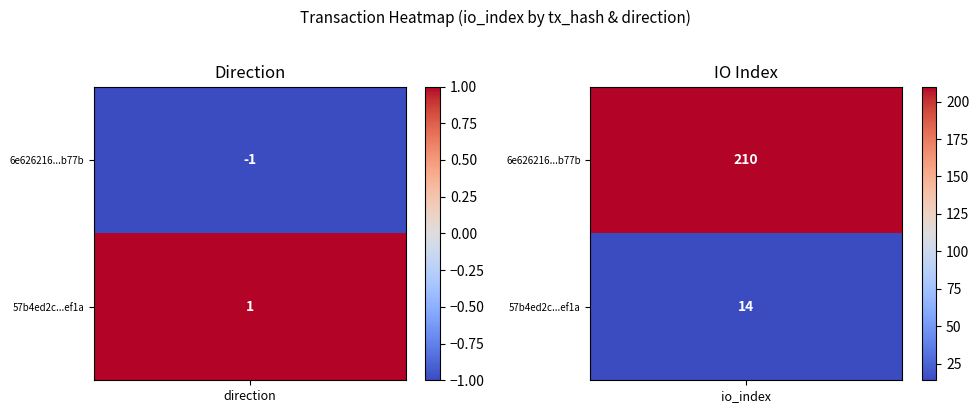

Rank the series by their maximum value, from highest to lowest.

6e626216e37b82f4a152c466fc9b1d67fb8b77b, 57b4ed2c001ea3cd119a9433faf9495b048ef1a